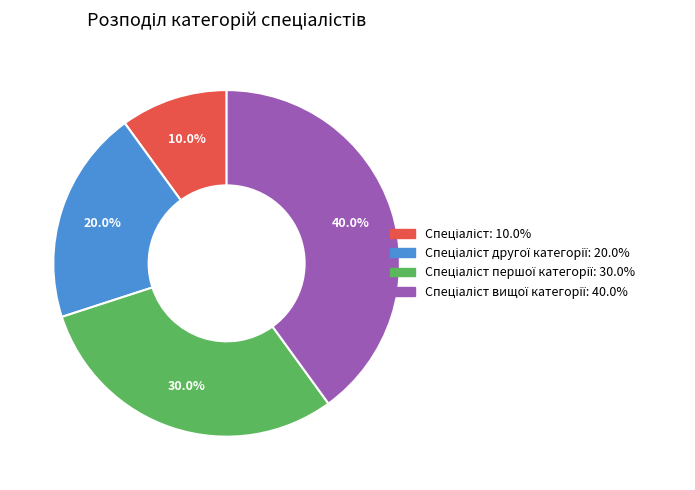

Does any single category account for the majority?

No